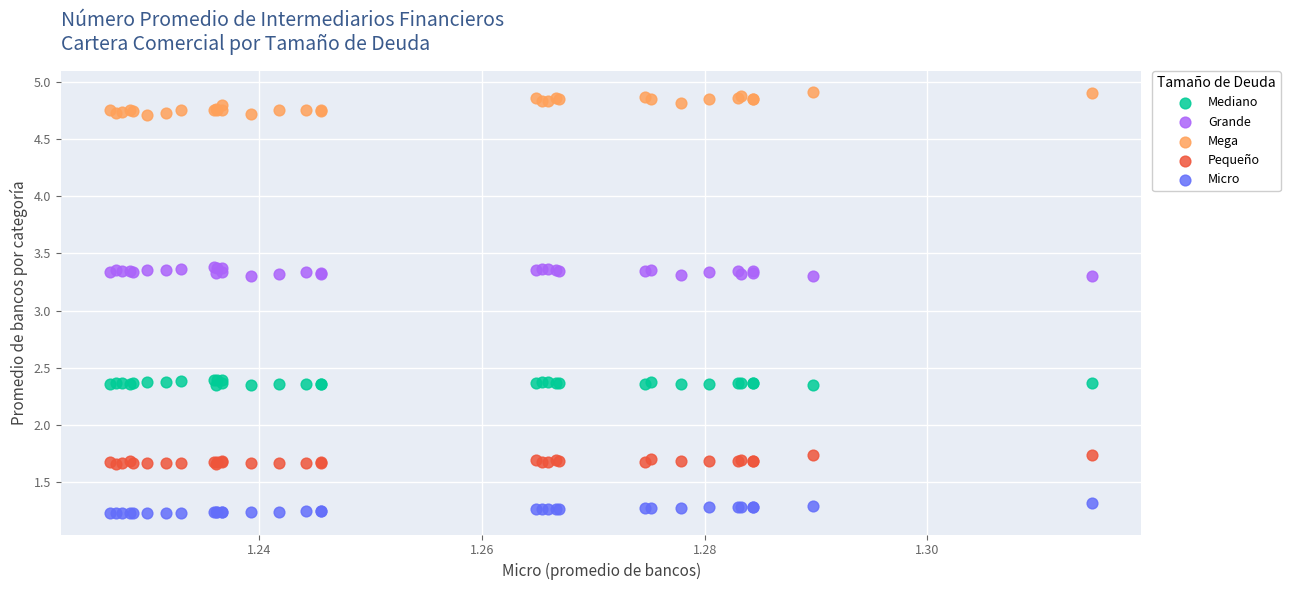

Which series reaches the maximum Y coordinate?

Mega